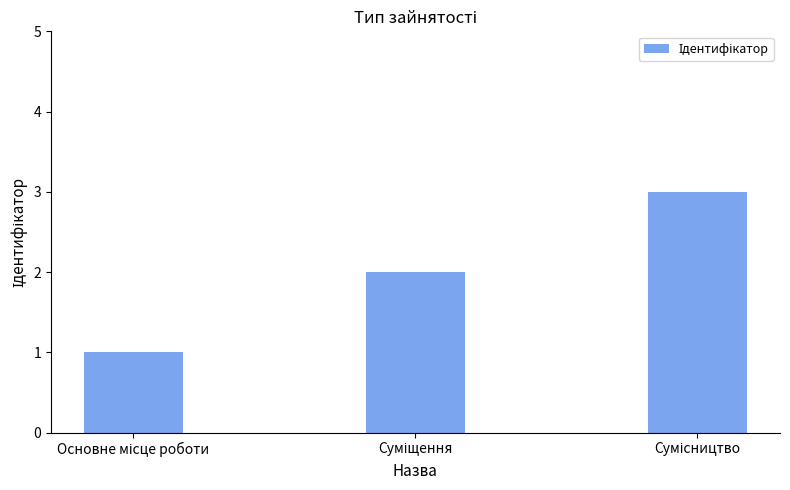

What is the average value?

2